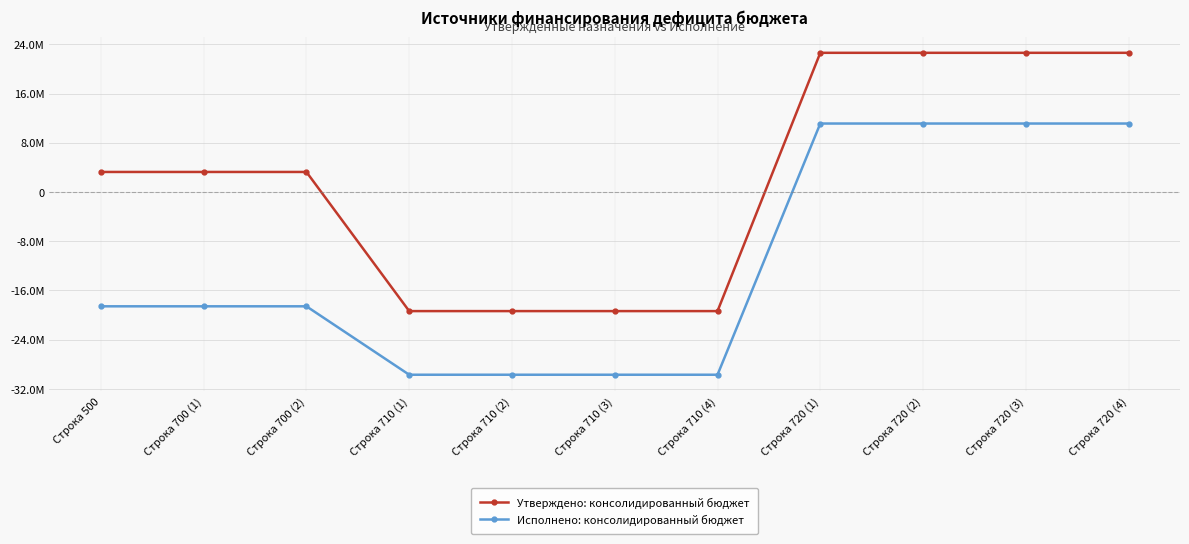

What is the label of the 1st point from the left?

Строка 500